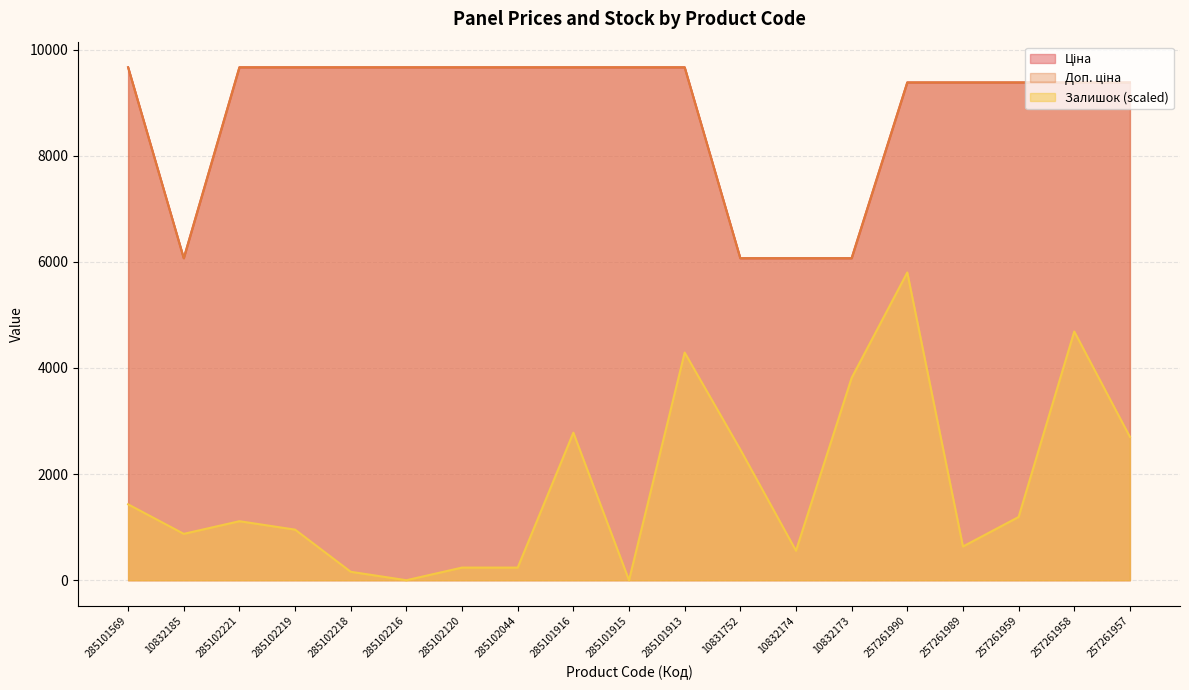

What is the value of the Залишок point at the 4th from the left?

953.2